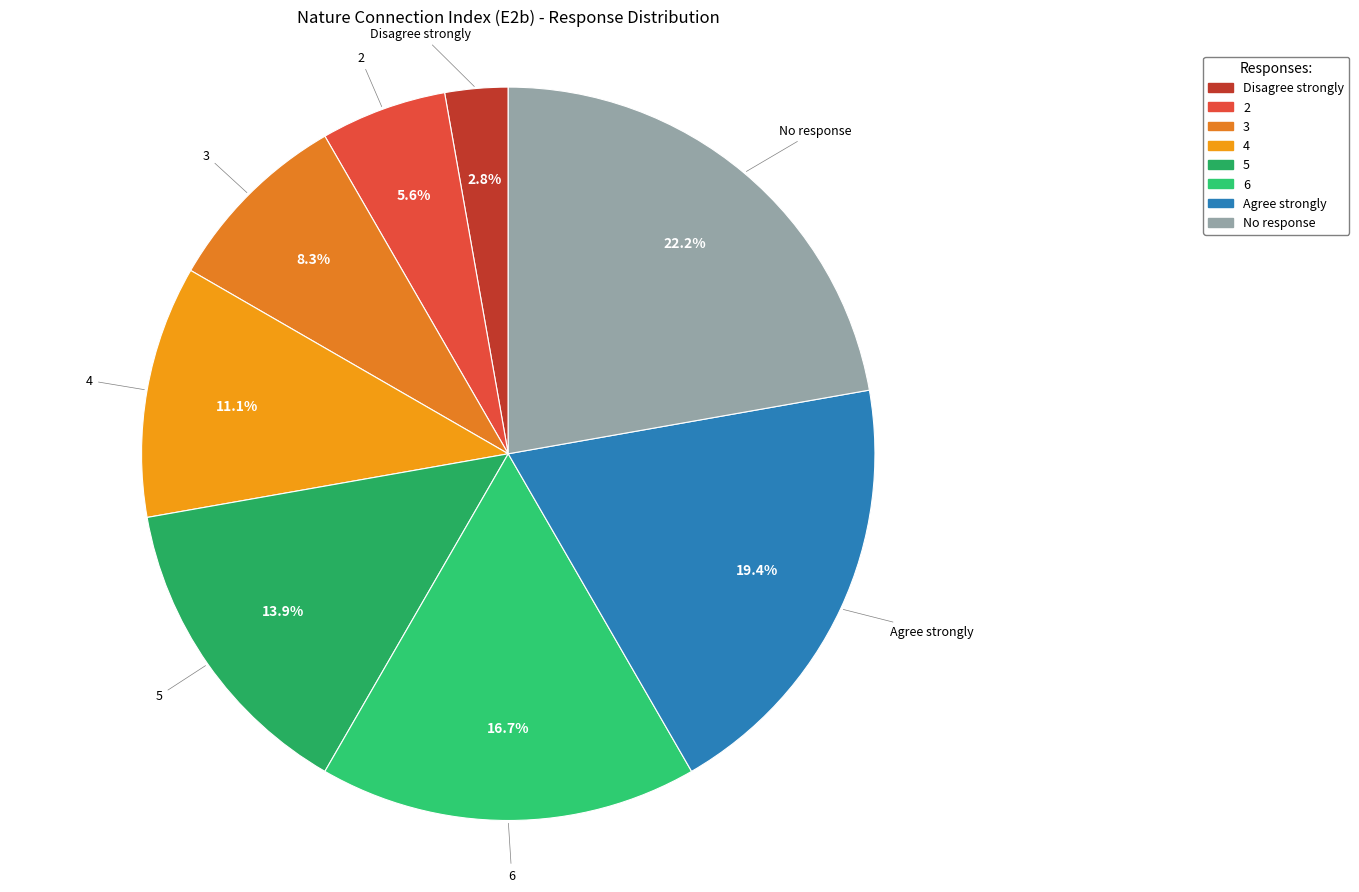

Do Disagree strongly and 4 together represent more than half of the pie?

No